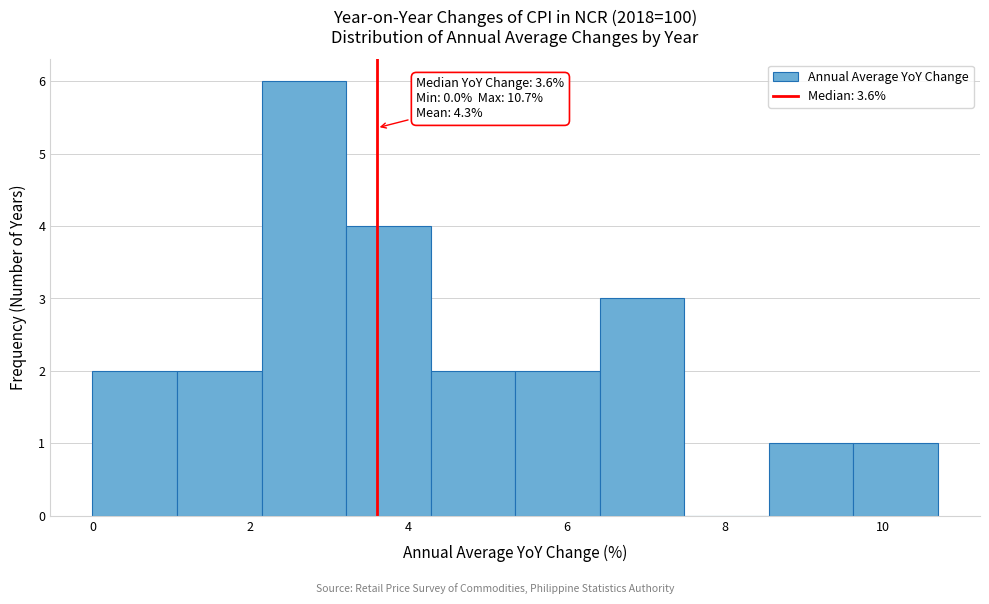

Which range on the x-axis has the tallest bar?

2.2 to 3.2